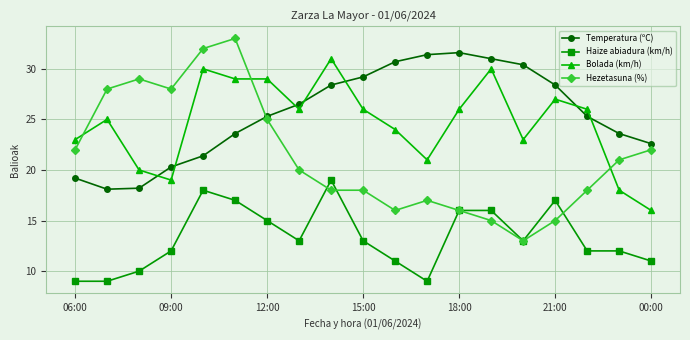

What is the sum of all Haize abiadura (km/h) values?

252.0